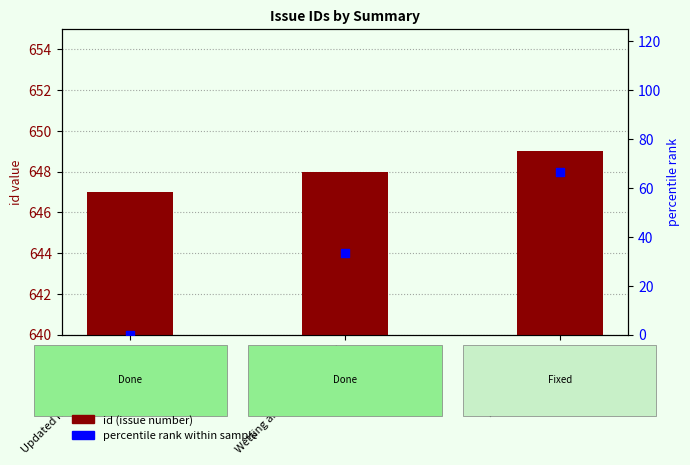

At which category is the sum across all series the highest?

MPDATA tiling bug